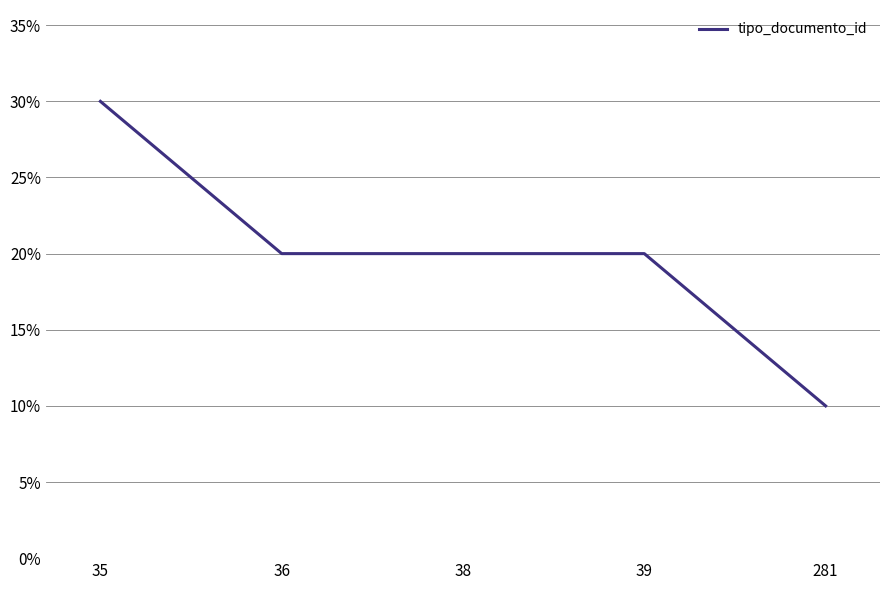

Does the chart have visible grid lines?

Yes